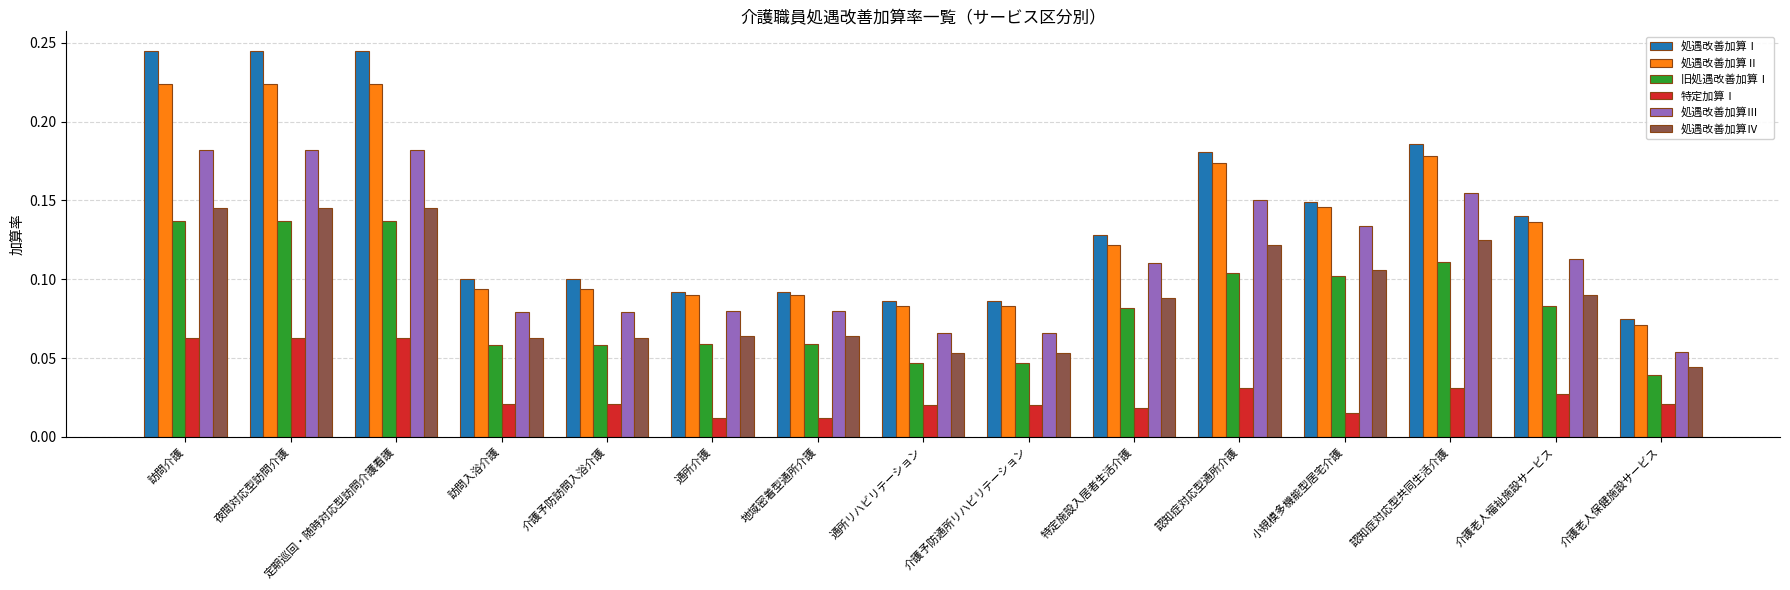

What is the total value across all series at 認知症対応型共同生活介護?

0.8